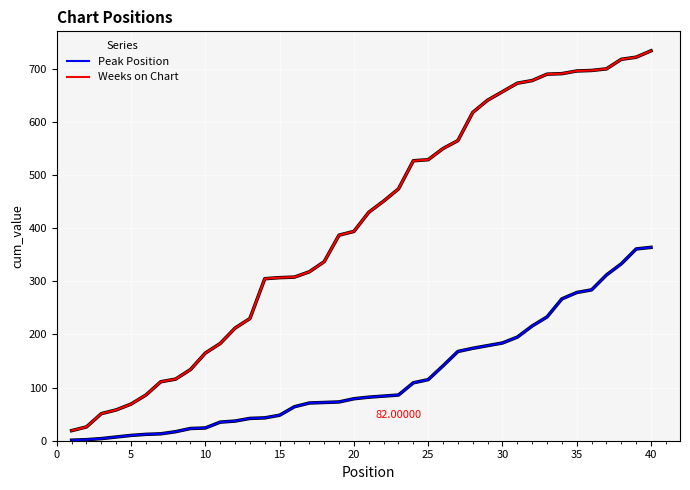

At how many categories does at least one series exceed 347?

22